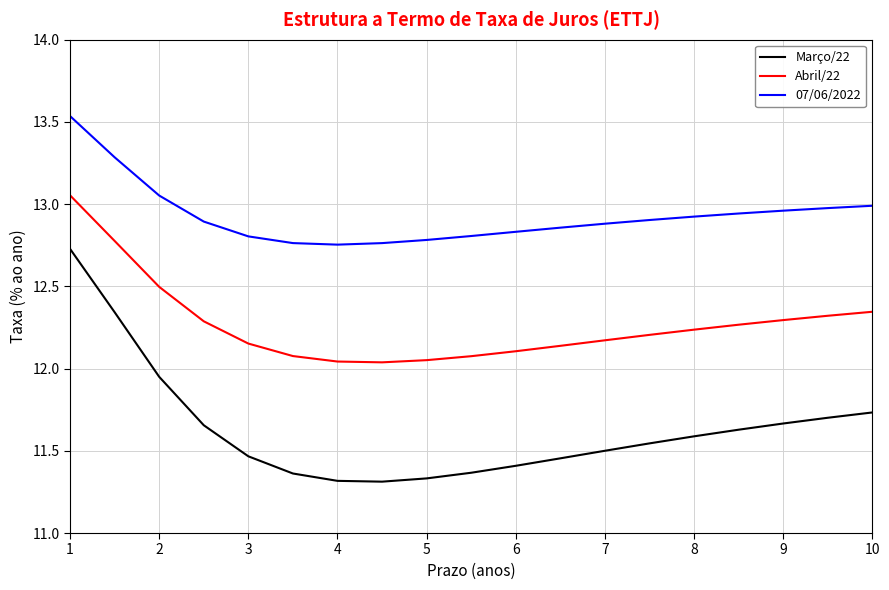

What is the difference between the maximum and second lowest values in the 07/06/2022 series?

0.8